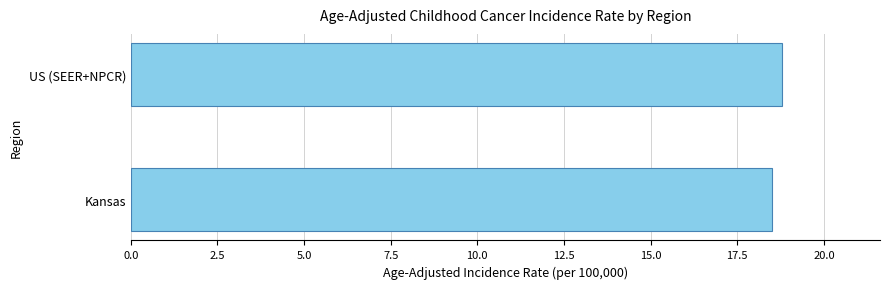

How many values are between 18 and 19?

2